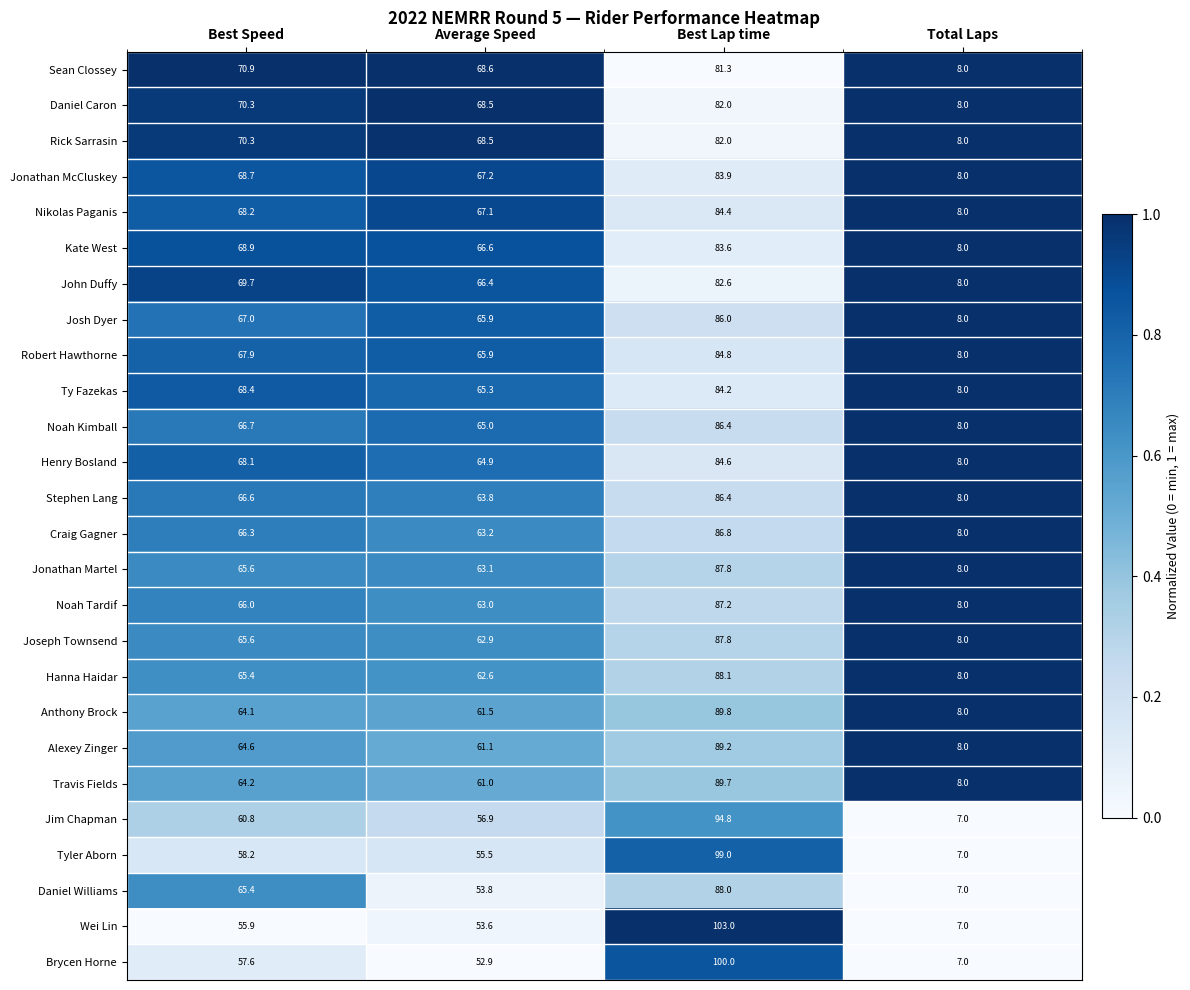

At which category is the sum across all series the highest?

Best Lap time